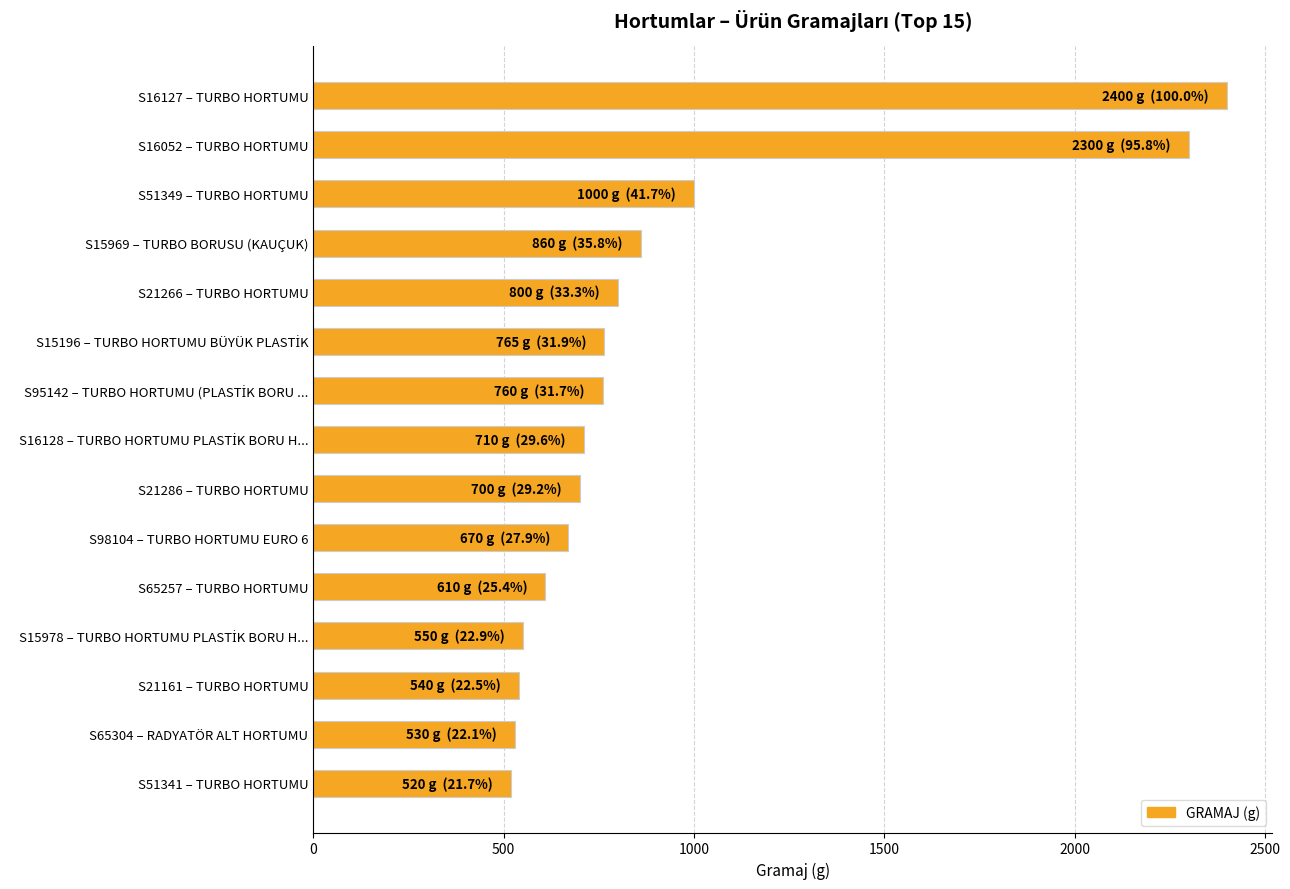

Approximately how many times larger is the value at S21266 – TURBO HORTUMU compared to S15969 – TURBO BORUSU (KAUÇUK)?

0.9